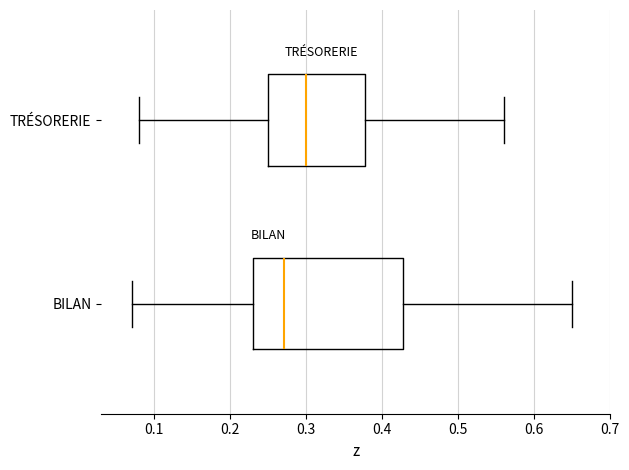

Reading bottom to top, read every box against the x-axis: the position of its median line, the range the box covers, and the ends of its whiskers. The values are not printed on the chart, so give them approximately, as read against the axis.

BILAN: median 0.27, box 0.23 to 0.43, whiskers 0.07 to 0.65
TRÉSORERIE: median 0.30, box 0.25 to 0.38, whiskers 0.08 to 0.56